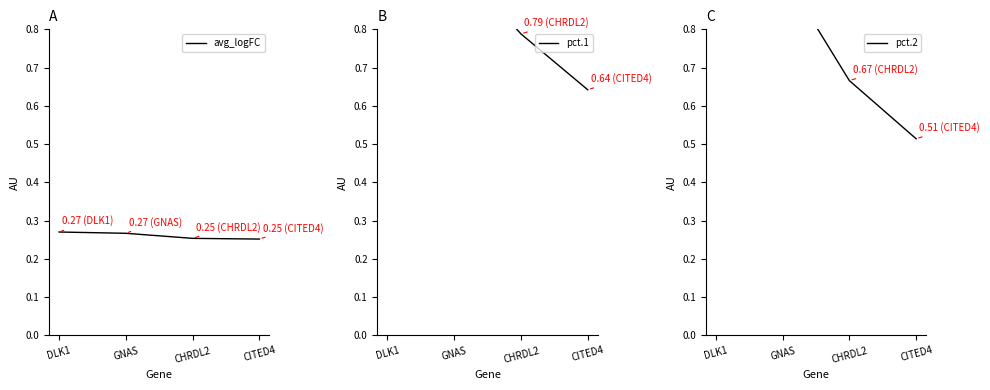

Which series has the largest range (max minus min)?

pct.2